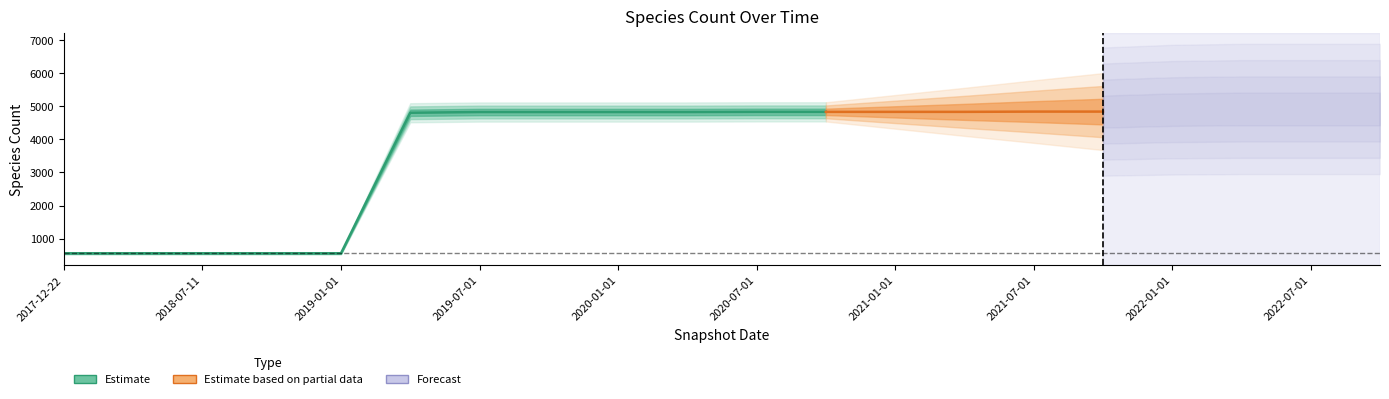

Where is the data nearest to the value 2738?

2019-04-06